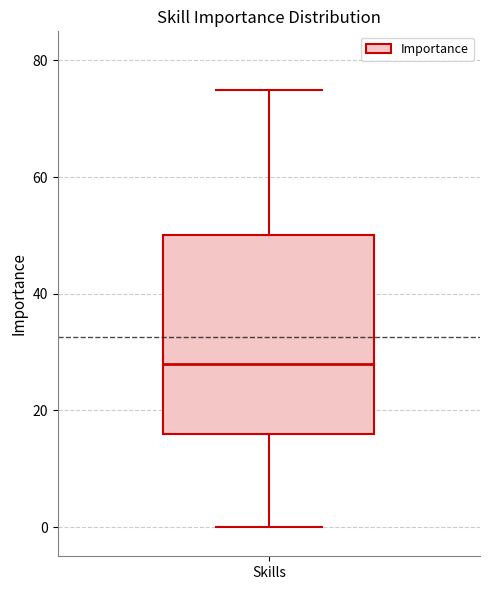

Where is the upper edge of the box for Skills on the y-axis? The values are not printed on the chart, so give them approximately, as read against the axis.

50